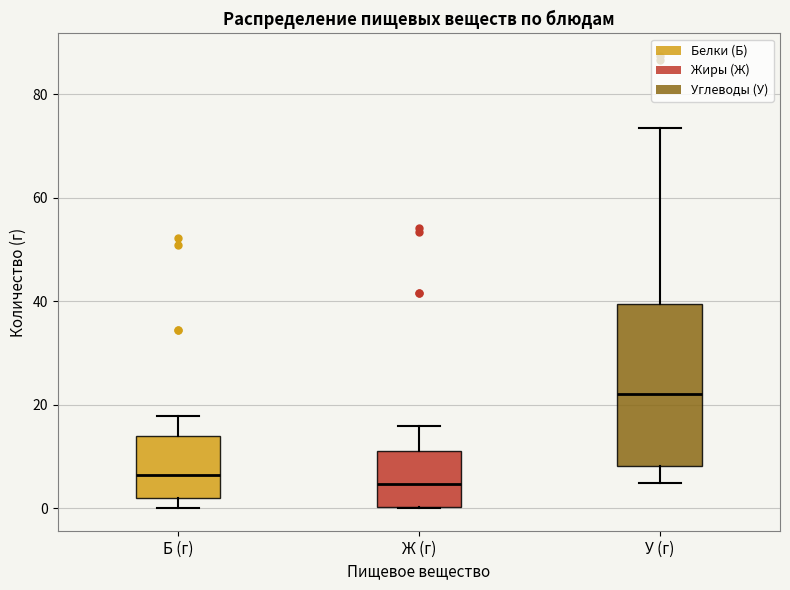

Reading left to right, transcribe this box plot: for each box, give where its median line is, the range the box spans, and where its two whiskers end, as read against the y-axis. The values are not printed on the chart, so give them approximately, as read against the axis.

Б (г): median 6, box 2 to 14, whiskers 0 to 18
Ж (г): median 4, box 0 to 12, whiskers 0 to 16
У (г): median 22, box 8 to 40, whiskers 4 to 74